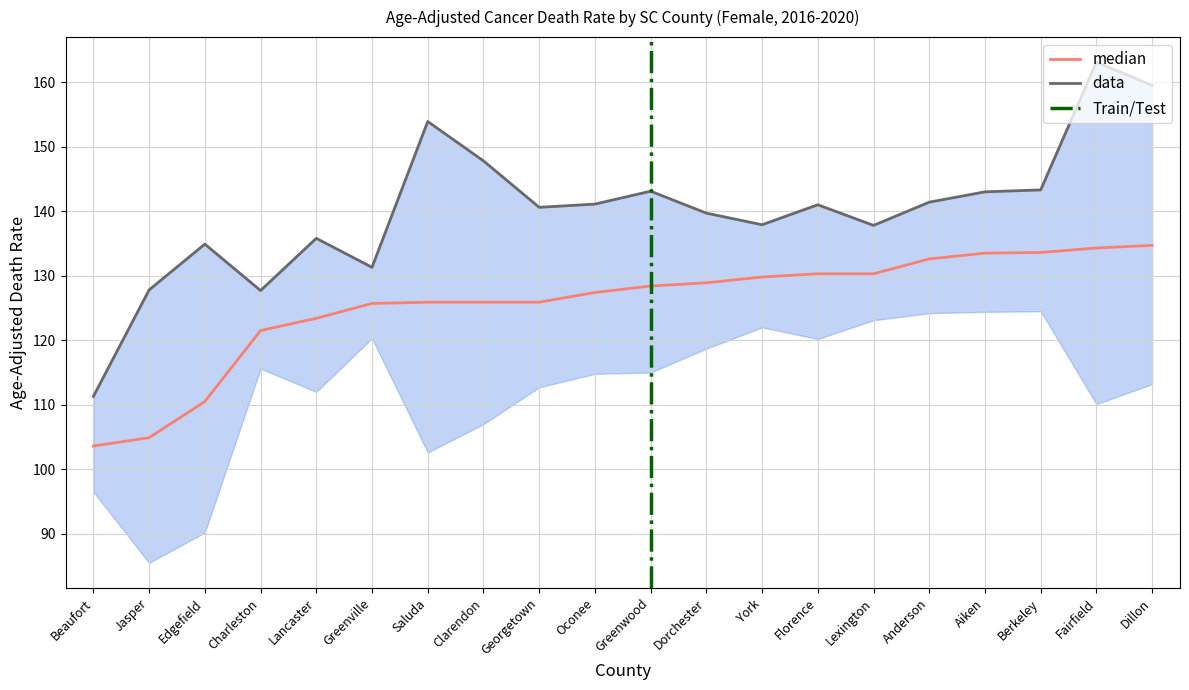

What is the total value across all series at Dorchester?

268.6